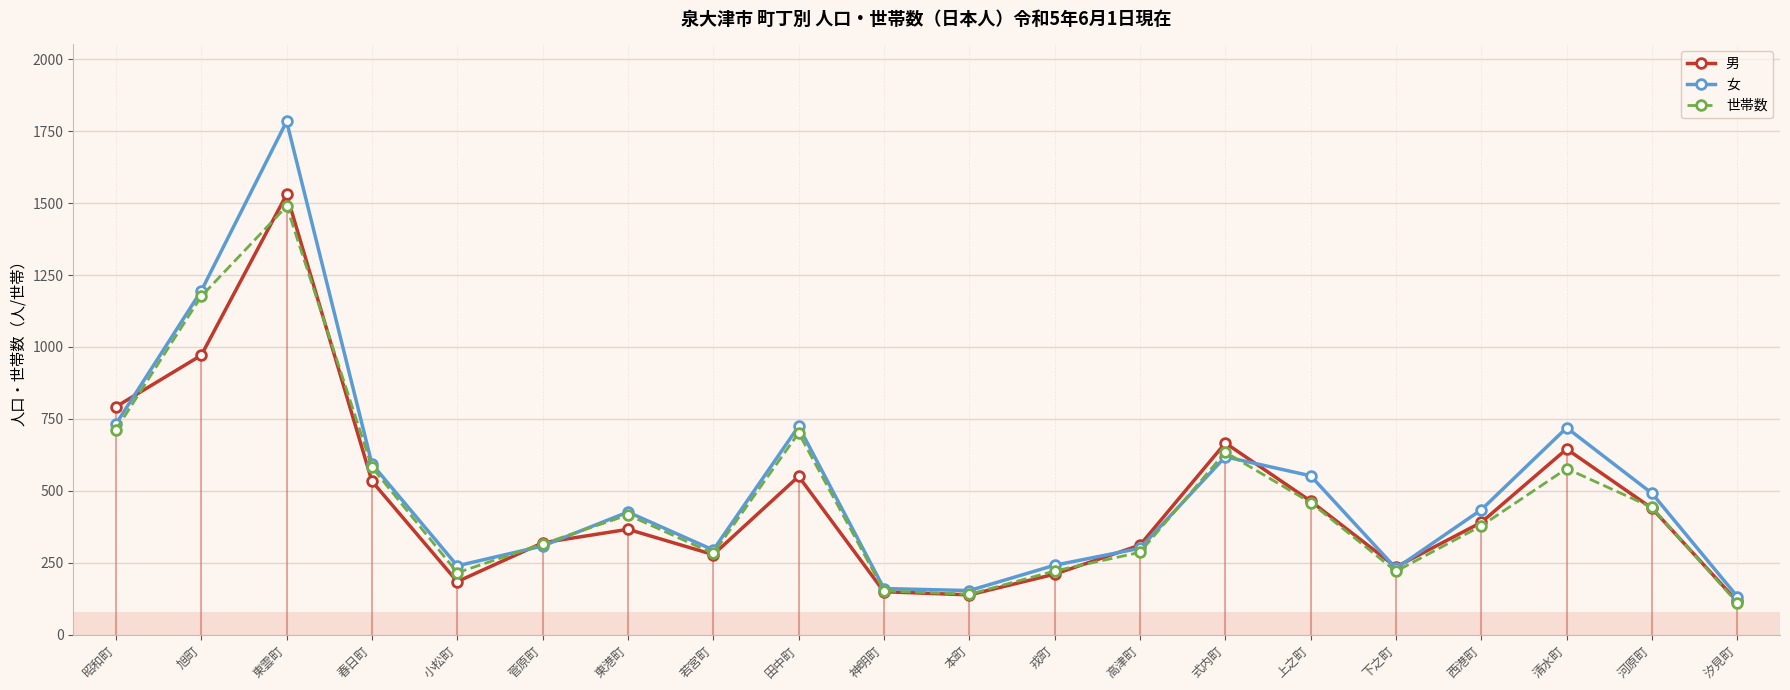

The 男 series shows 90 at 下之町. True or false?

False